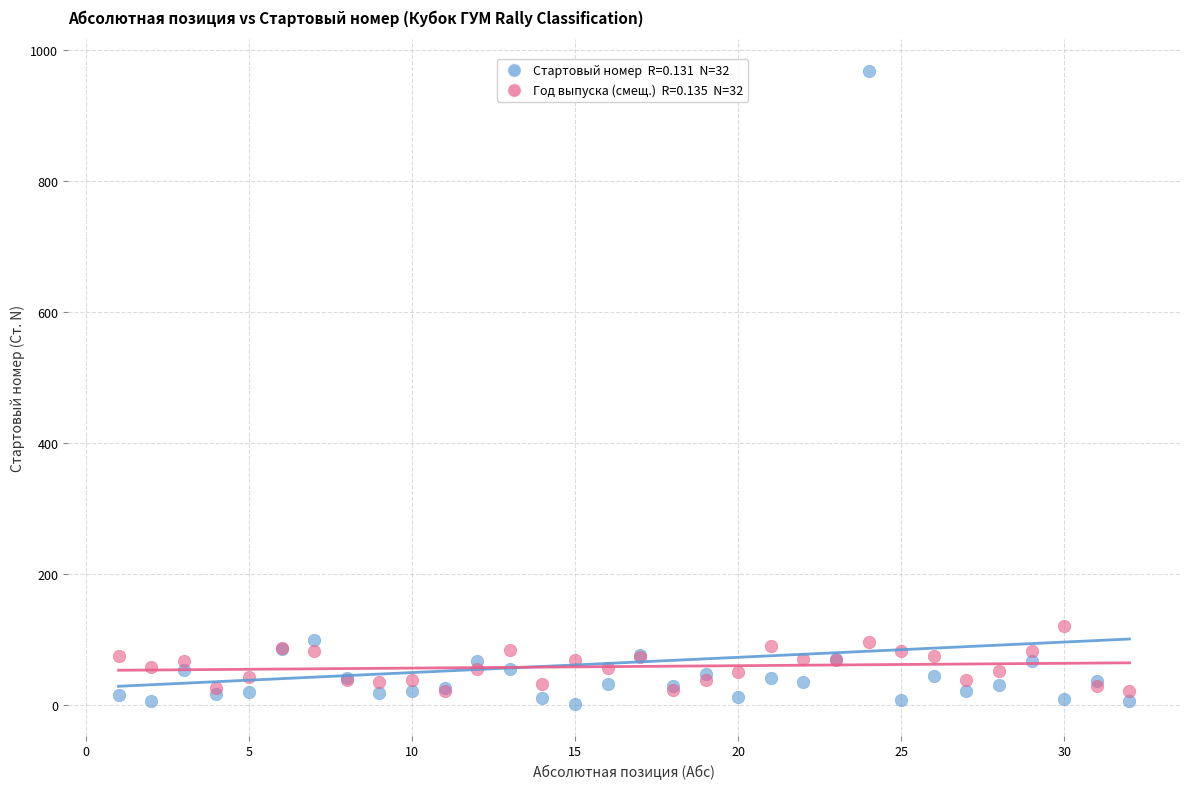

Across all series, what Y value is closest to 484?

120